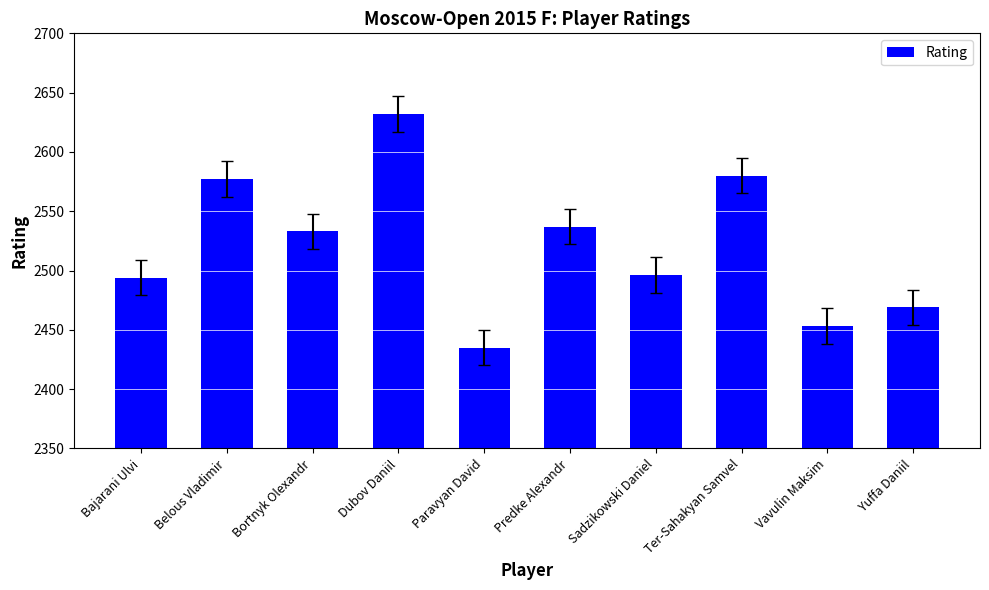

What is the label of the 8th bar from the left?

Ter-Sahakyan Samvel